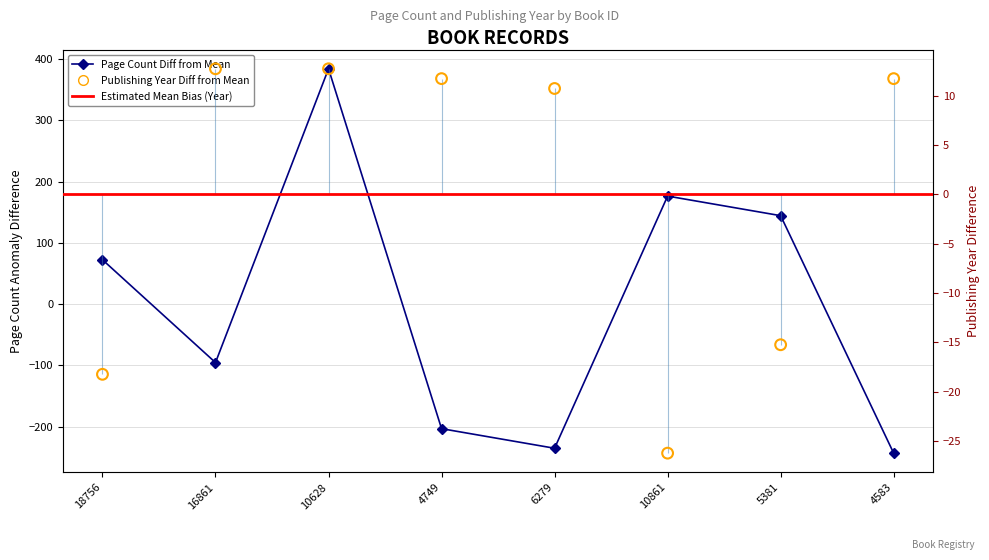

At how many categories does at least one series exceed -84?

8